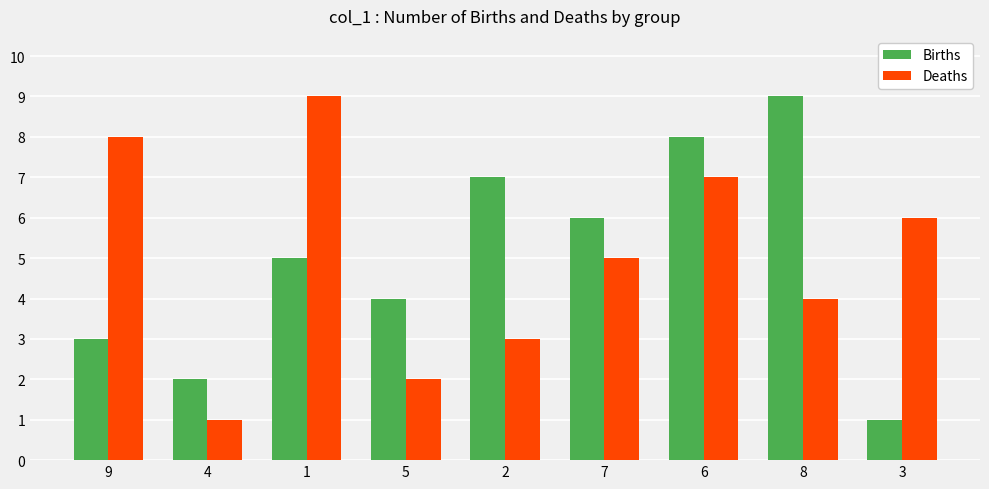

What is the difference between the Deaths values at 3 and 8?

2